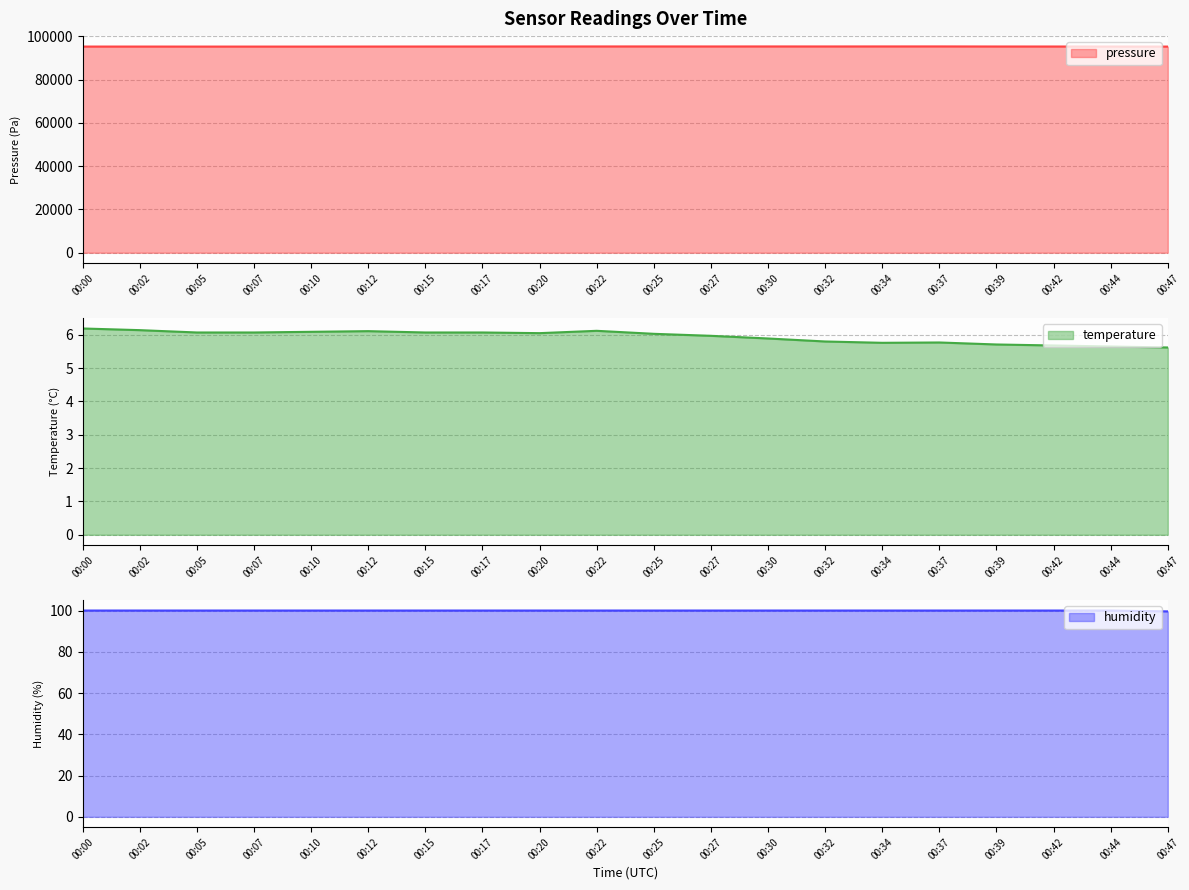

At which category does the chart reach its peak across all series?

00:37